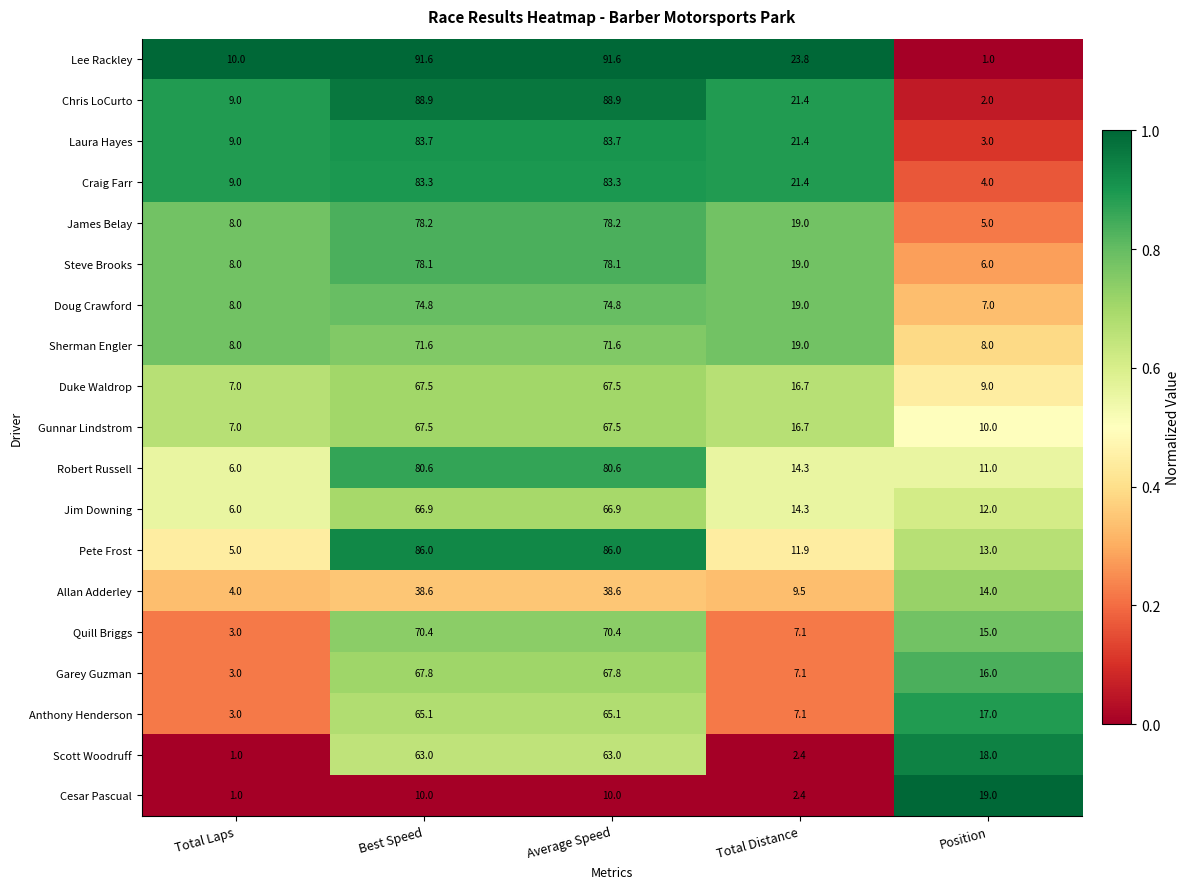

What is the sum of all Duke Waldrop values?

167.7